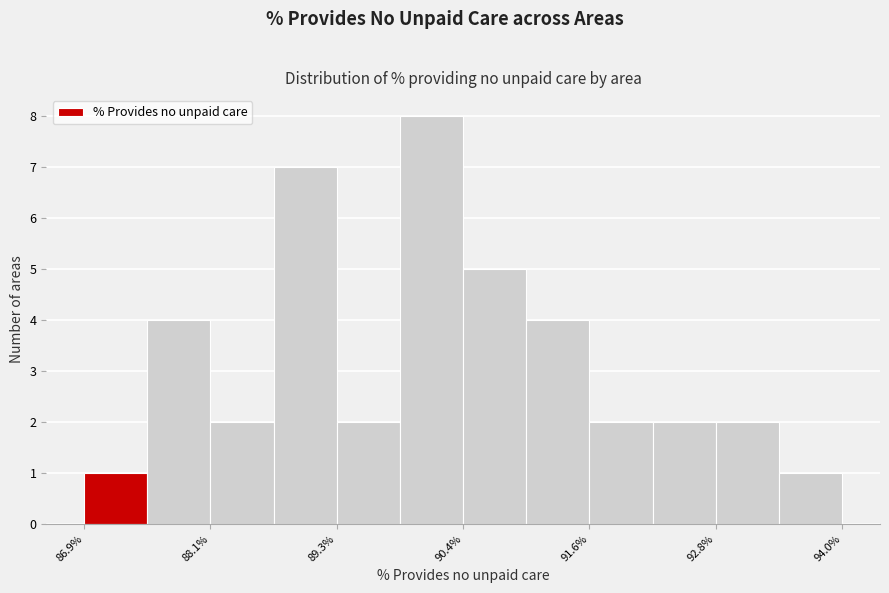

Read against the x-axis, roughly where is the centre of the tallest bar?

90.2